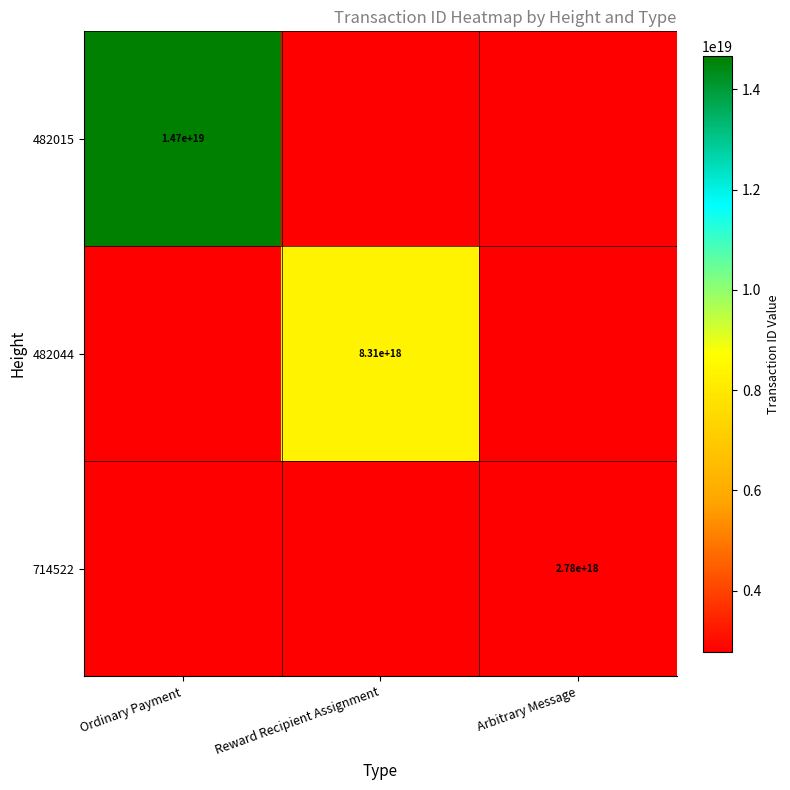

Is it true that 482015 equals 14700000000000000000 at Ordinary Payment?

True